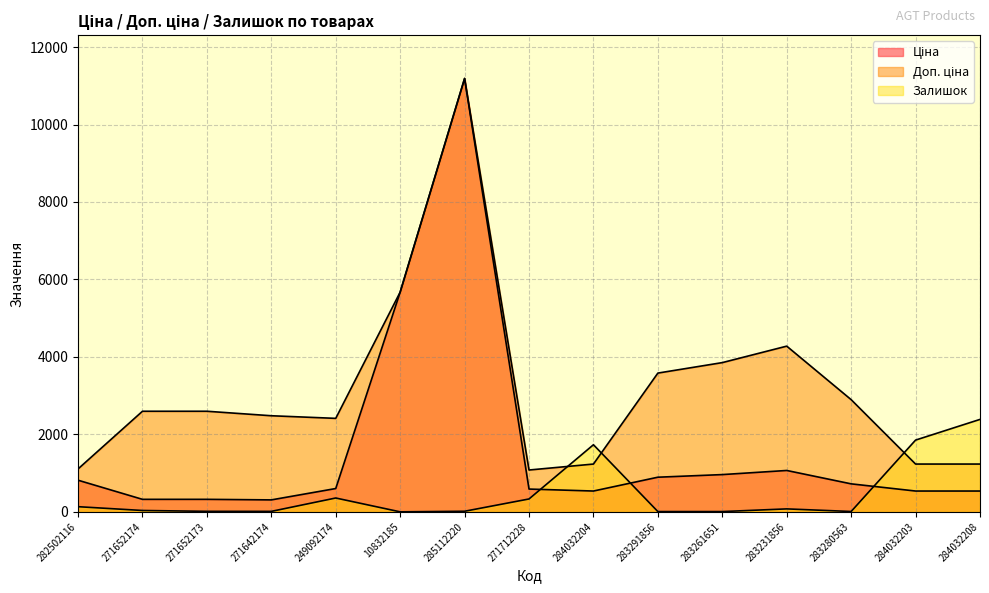

Which series changed the most between 10832185 and 284032203?

Ціна